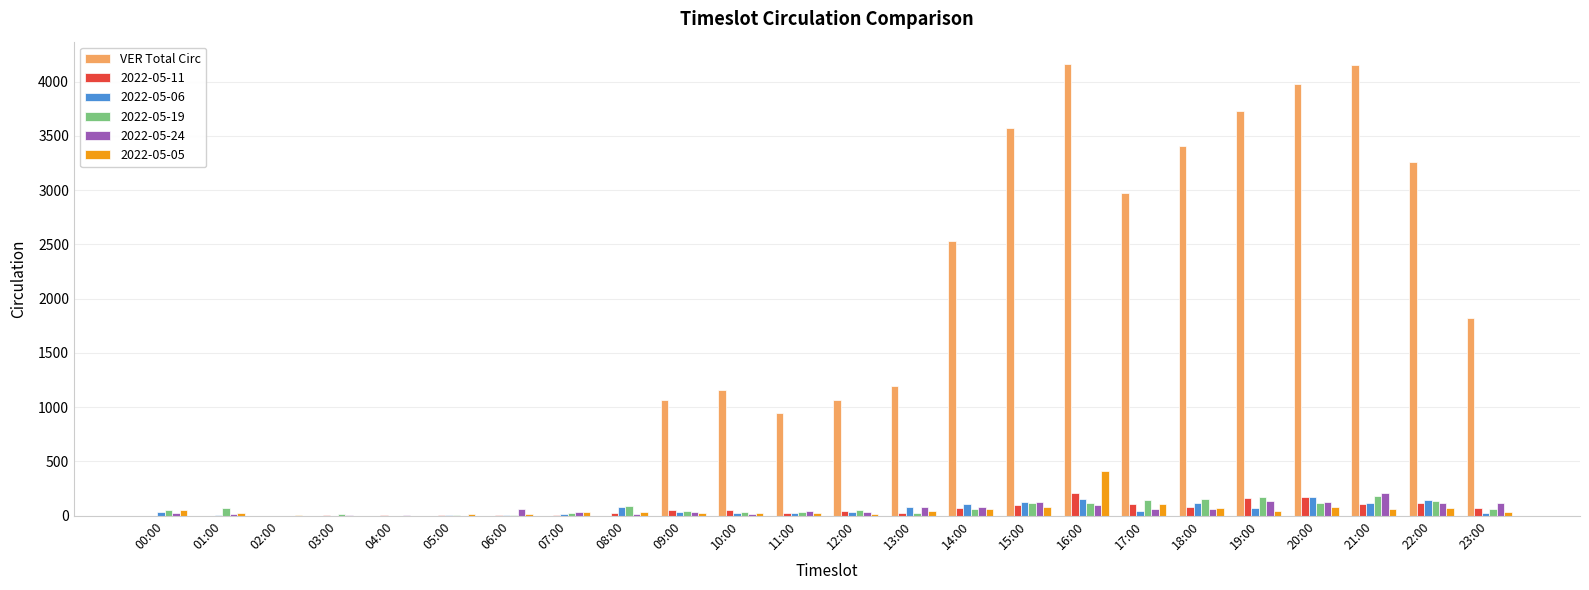

Is the value of 2022-05-19 at 09:00 greater than the value of 2022-05-06 at 22:00?

No